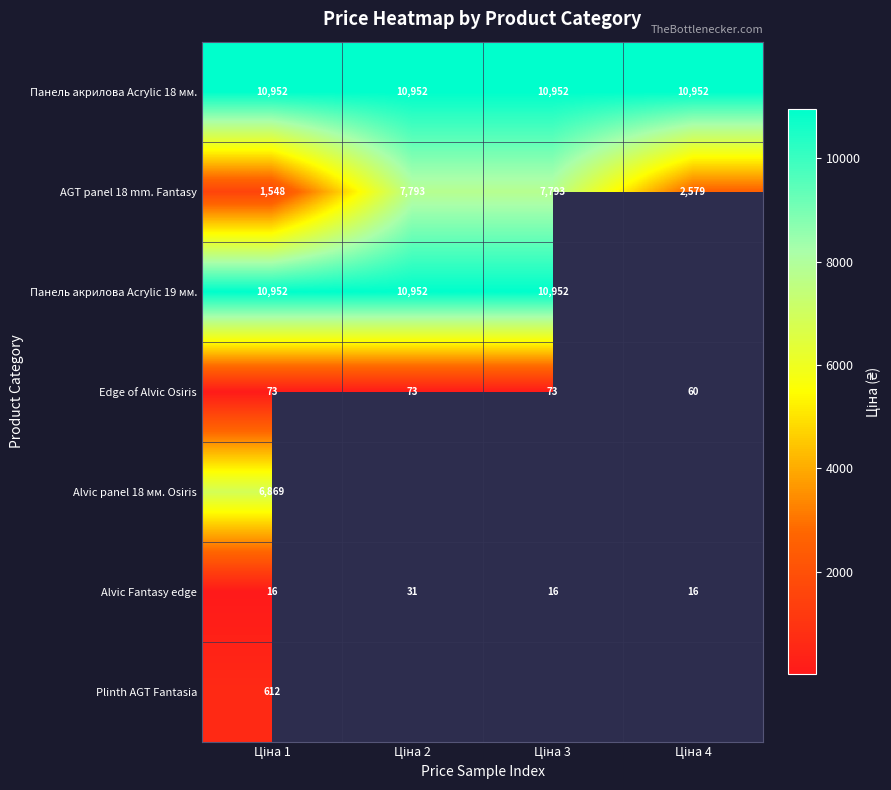

Which series changed the most between Ціна 2 and Ціна 4?

AGT panel 18 mm. Fantasy